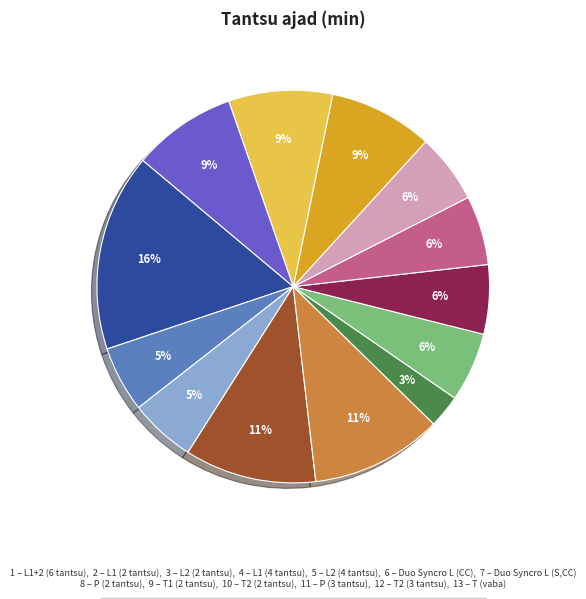

Does any single category account for the majority?

No